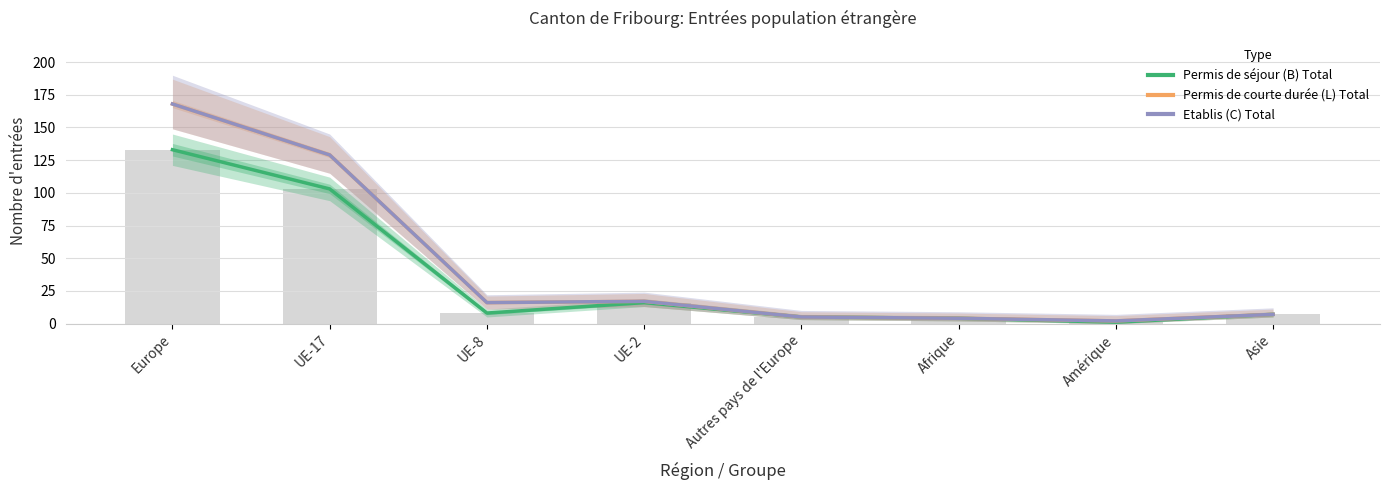

Rank the series by their maximum value, from lowest to highest.

Permis de séjour (B) Total, Permis de courte durée (L) Total, Etablis (C) Total